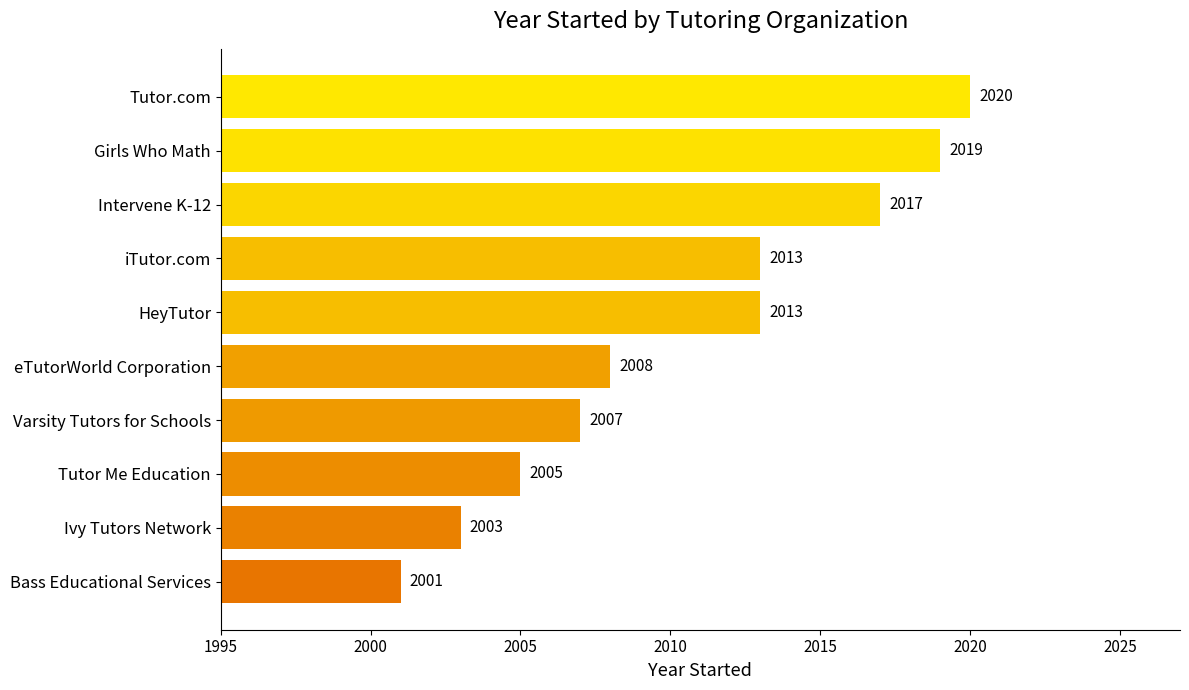

Is it true that the value at Varsity Tutors for Schools is 3148?

False